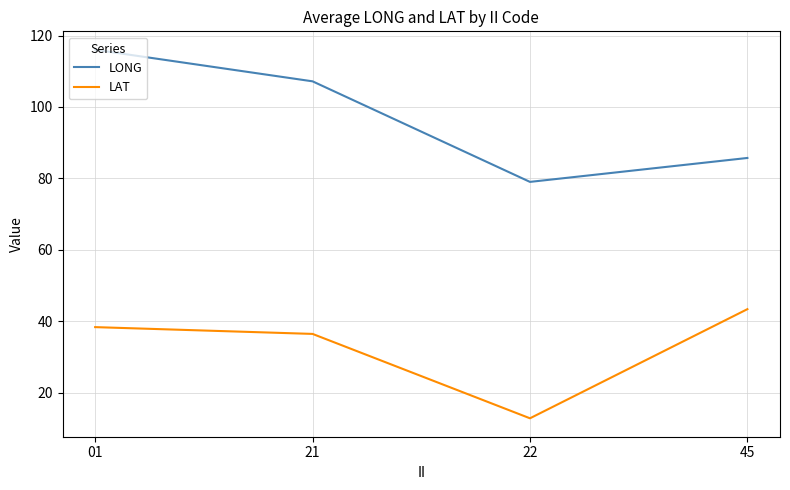

At which label does LONG reach its peak?

01